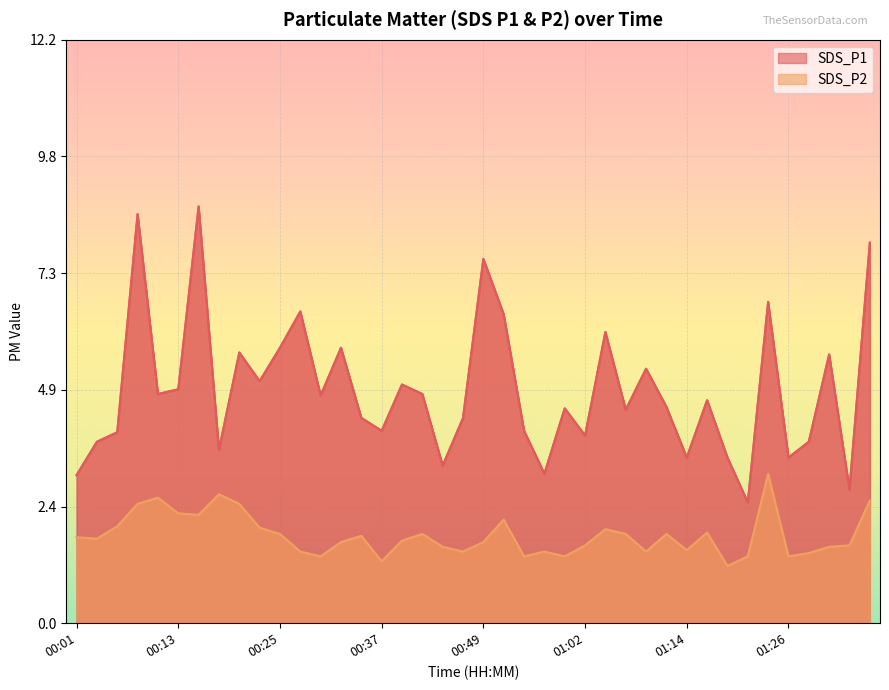

True or false: SDS_P2 and SDS_P1 intersect in this chart.

False